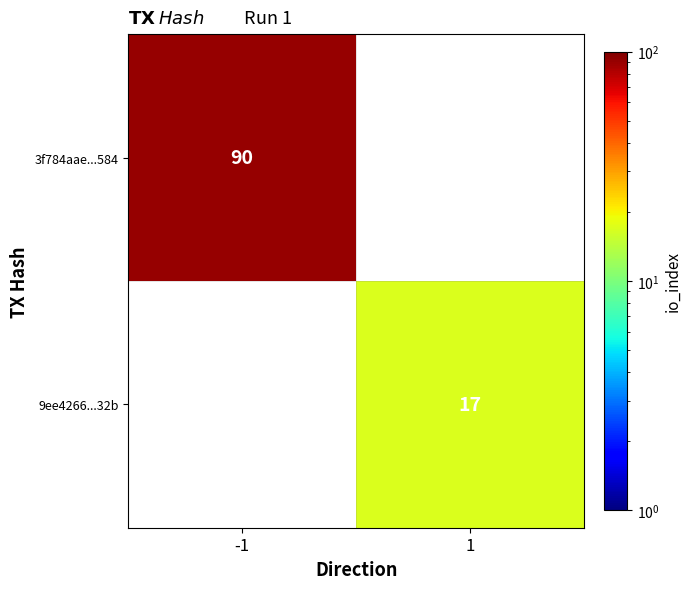

At how many categories does at least one series exceed 28?

1